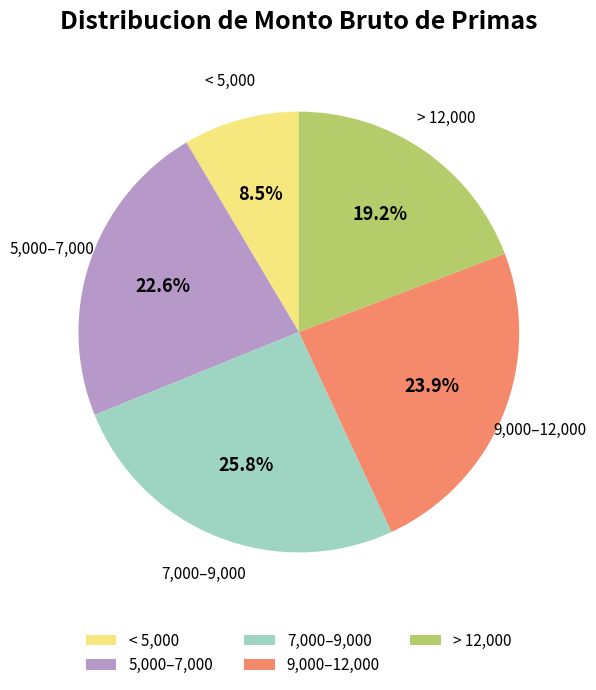

Count the number of slices in the pie.

5